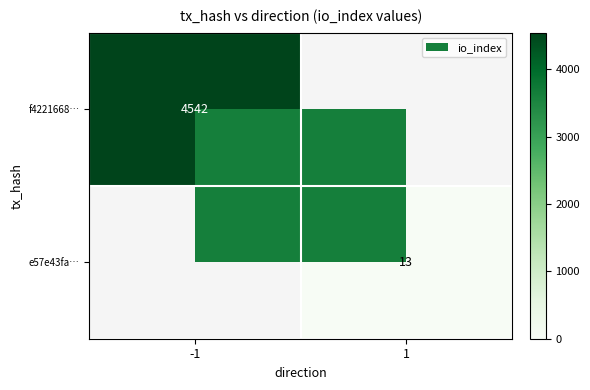

Is it true that f4221668… equals 4542 at -1?

True